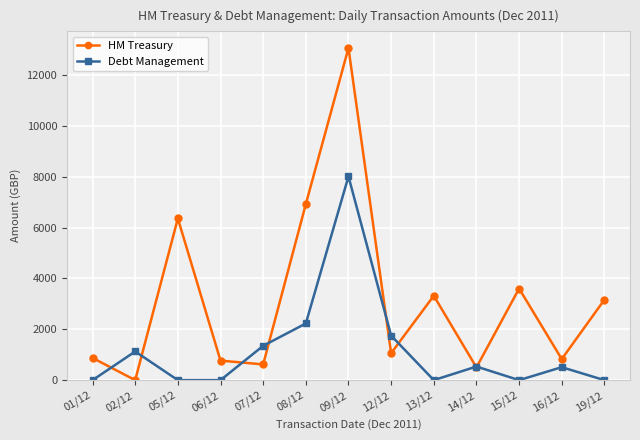

What is the difference between the highest and lowest values at 15/12?

3602.4